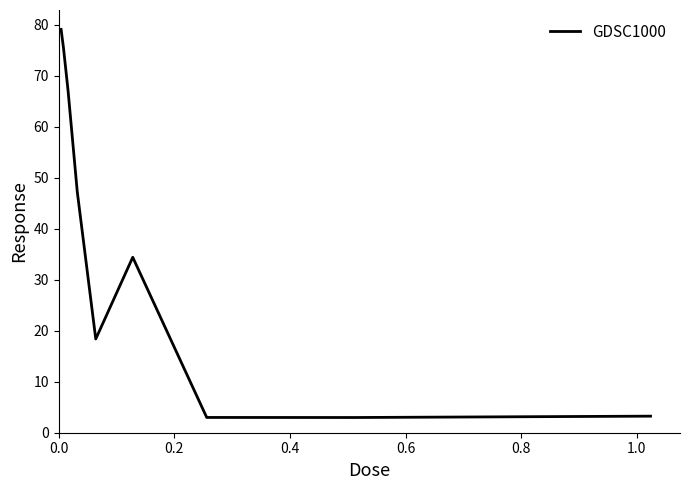

Count the number of values greater than 34.

5